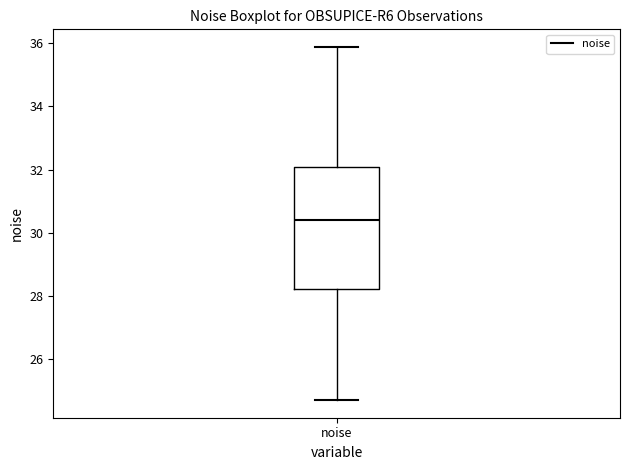

Transcribe this box plot: give where the median line is, the range the box spans, and where the two whiskers end, as read against the y-axis. The values are not printed on the chart, so give them approximately, as read against the axis.

median 30.4, box 28.2 to 32.0, whiskers 24.6 to 35.8